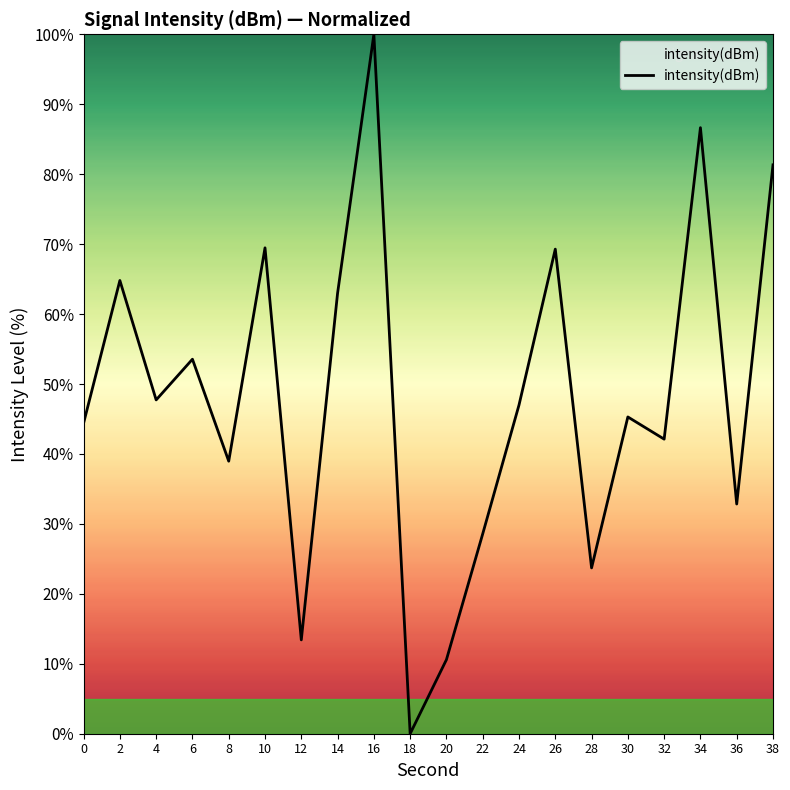

What is the change in value from 28 to 30?

+21.6